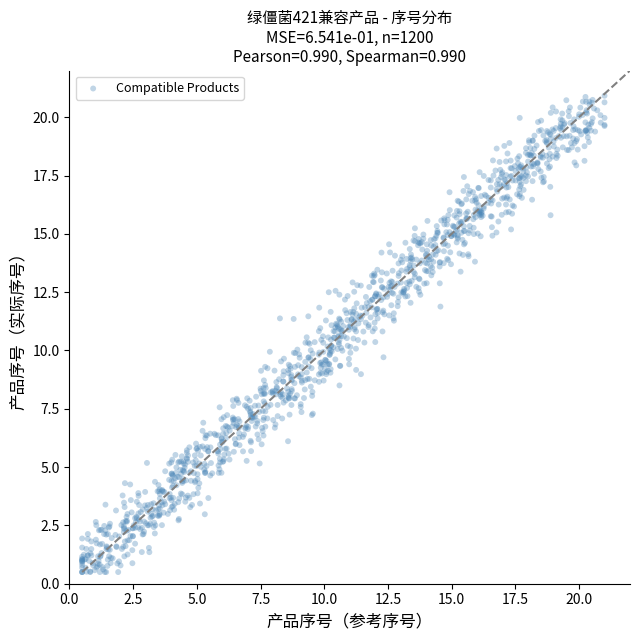

What is the range of X values (max minus min)?

20.5